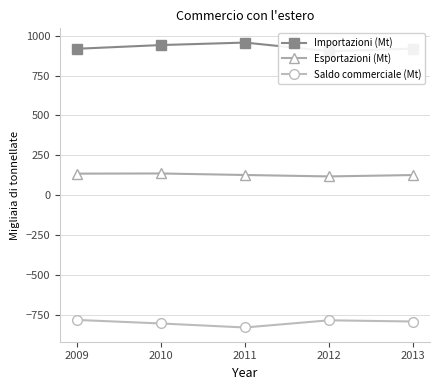

True or false: Esportazioni (Mt) has more than 2 points higher than both neighbors.

False